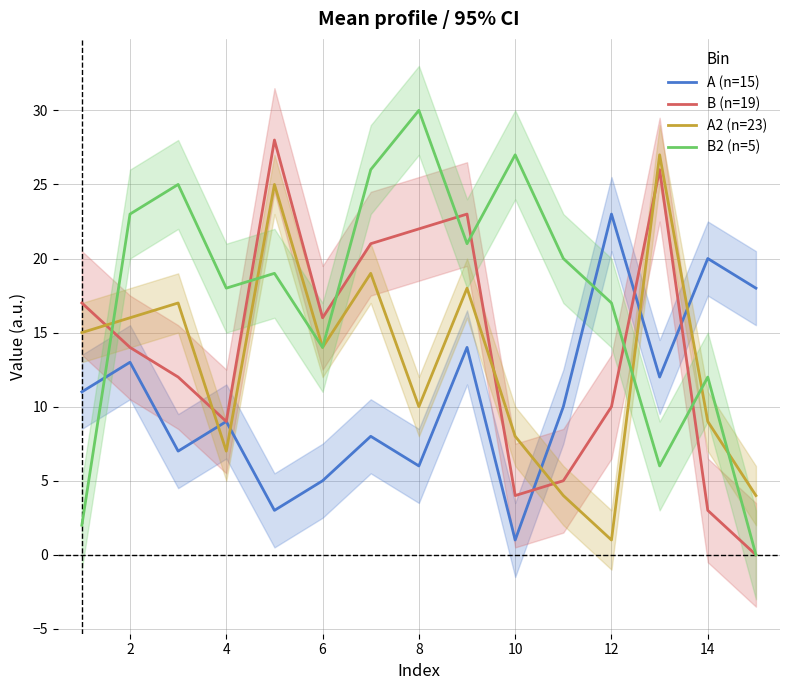

In A2 (n=23), how many points are lower than both neighbors (excluding endpoints)?

4